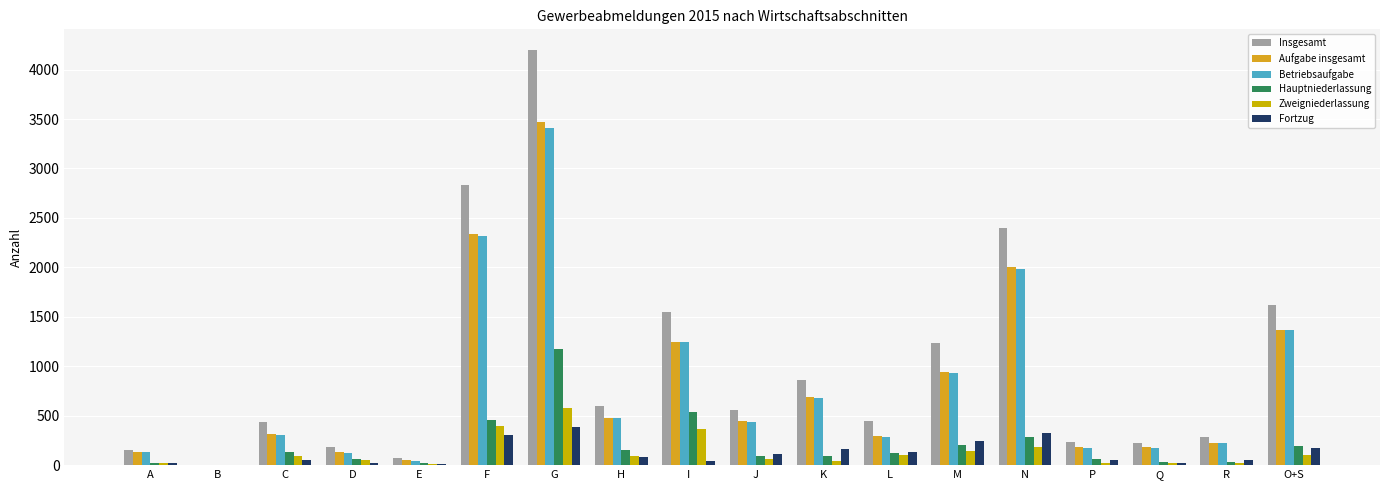

At which label does Hauptniederlassung first exceed 118?

C